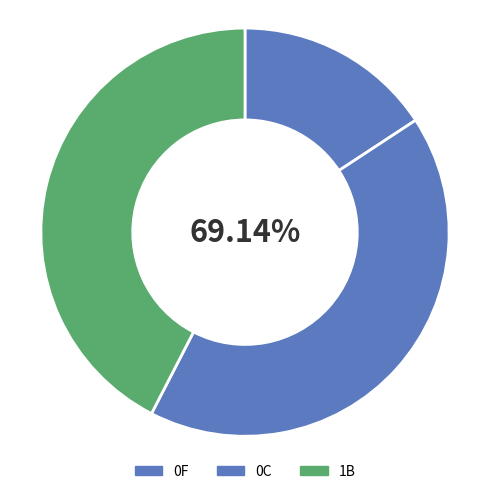

To the nearest percent, what portion does 1B represent?

42%